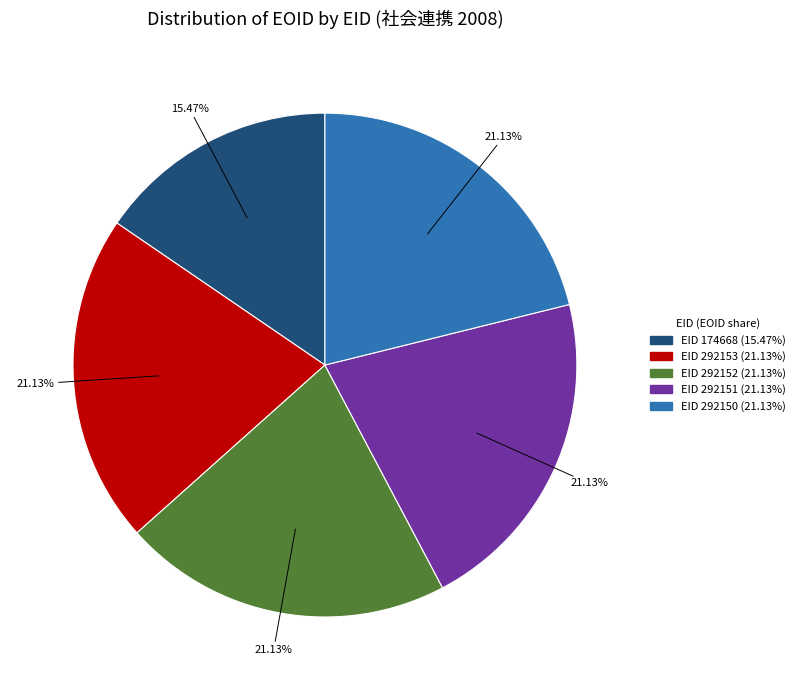

To the nearest percent, what is the average slice percentage?

20%